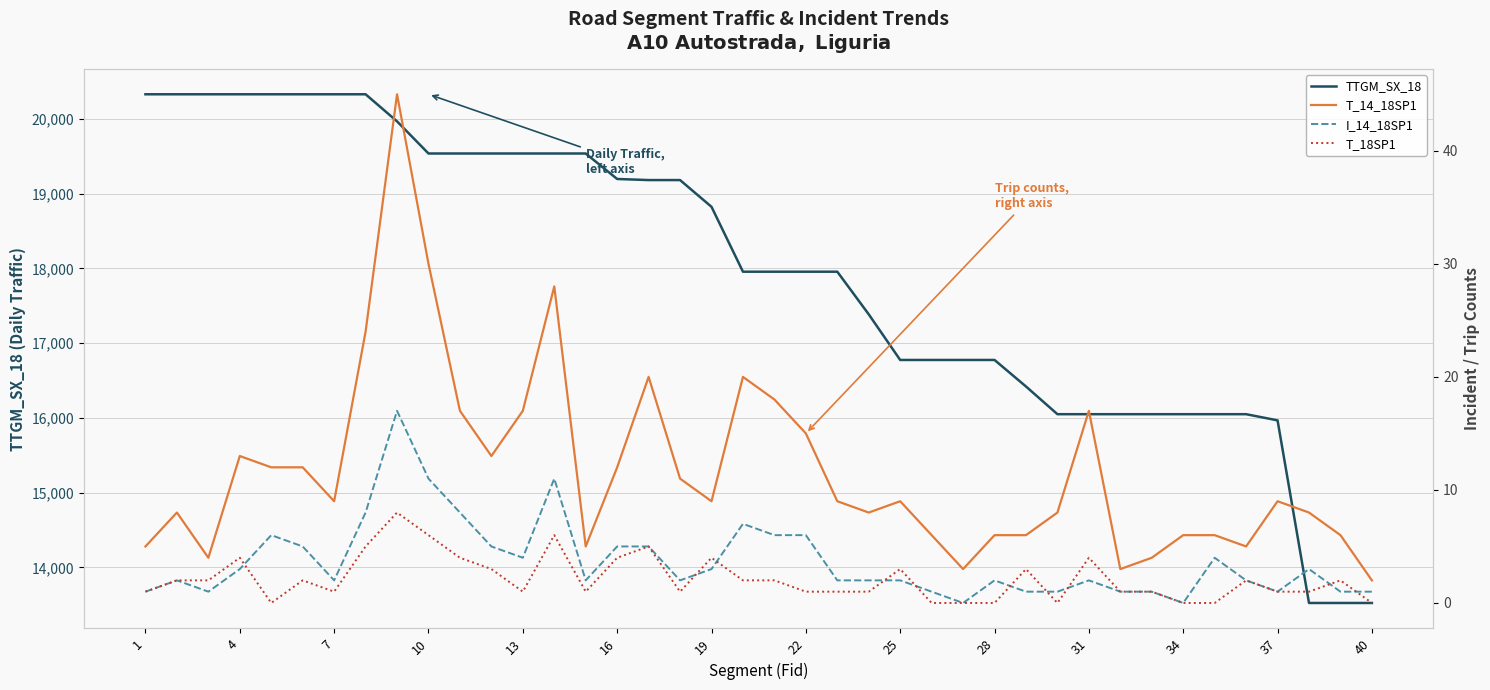

What is the lowest value of the TTGM_SX_18 series?

13524.5